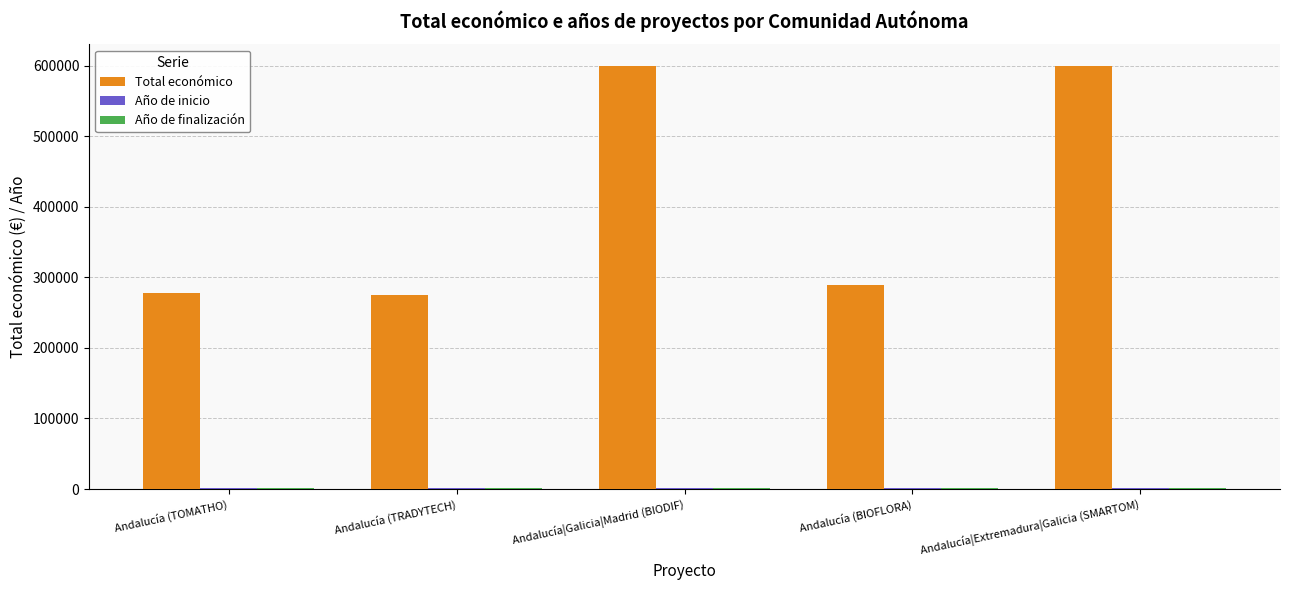

What is the difference between the maximum and minimum values in the Total económico series?

325063